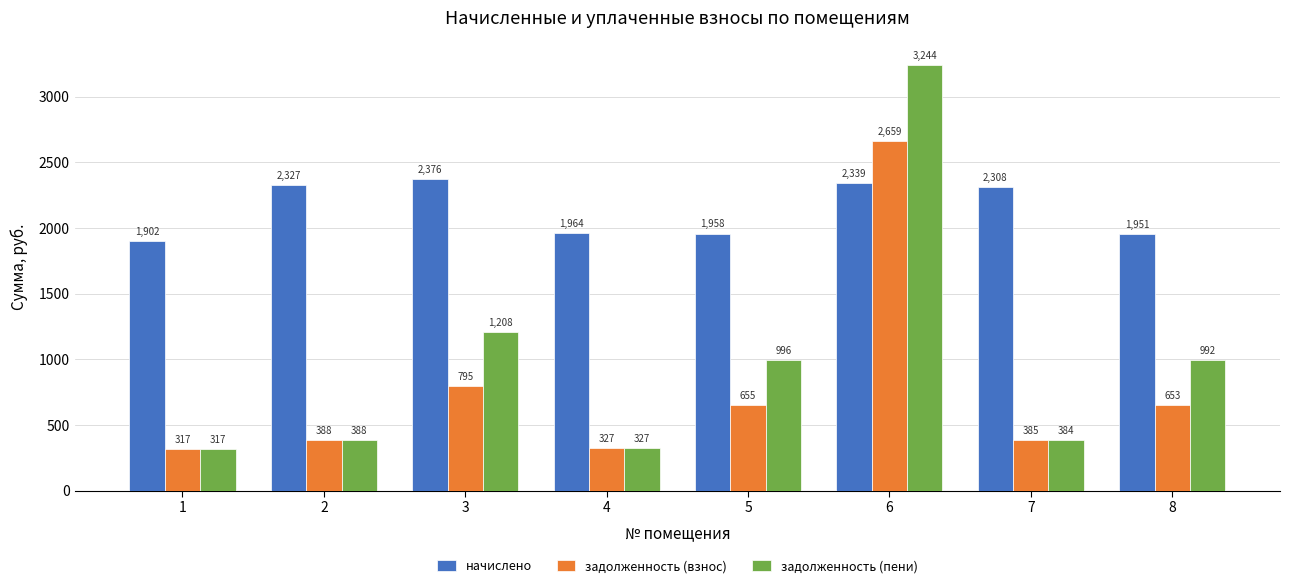

At which category does the chart reach its peak across all series?

6